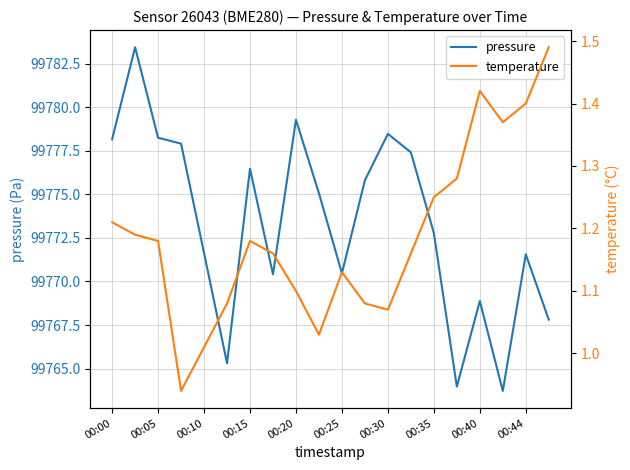

True or false: pressure and temperature cross at least once.

False